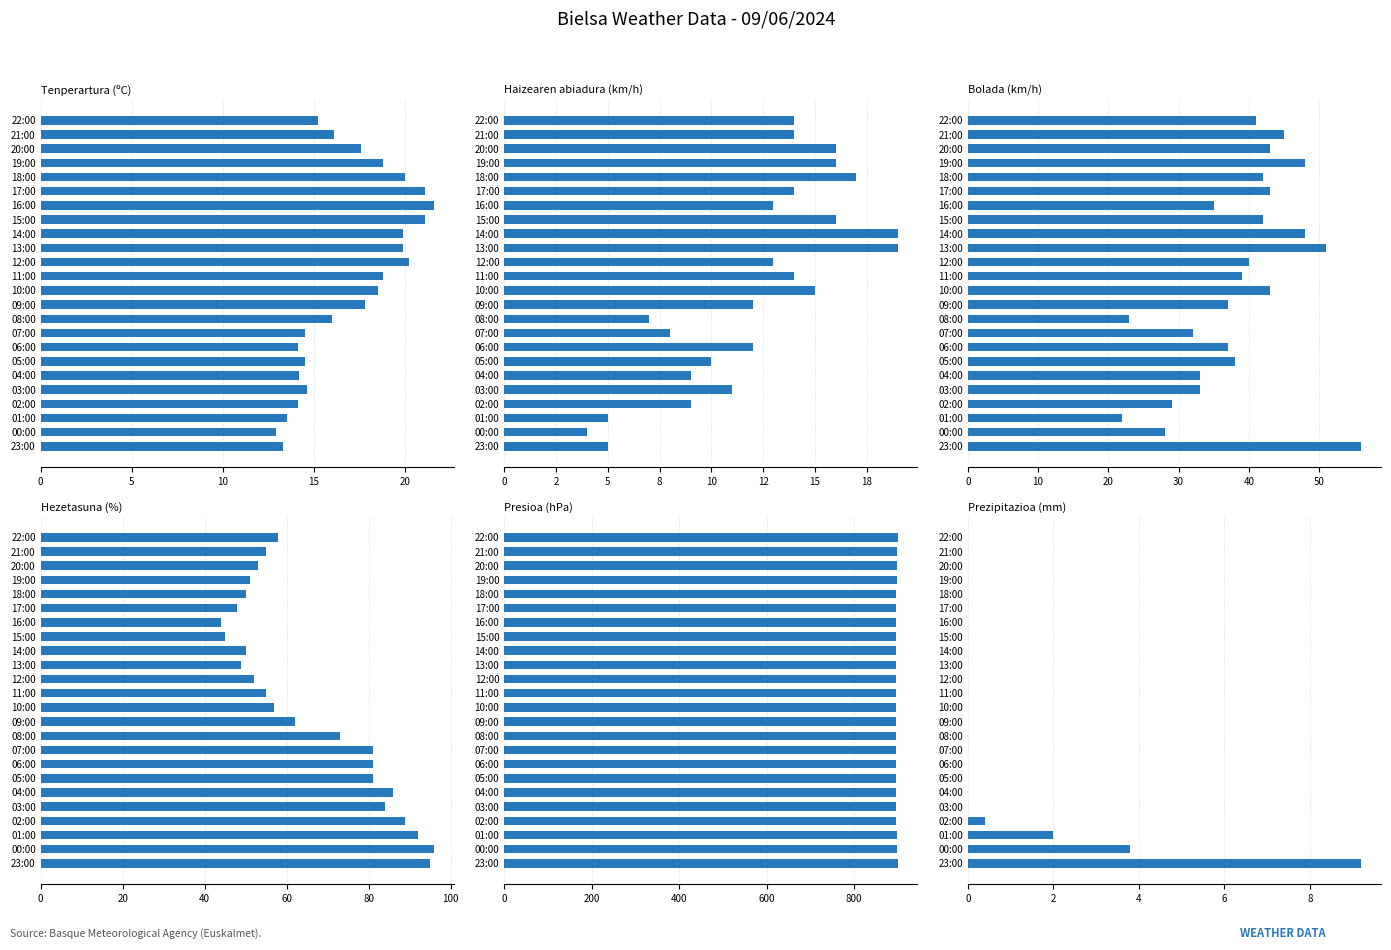

Are the bars horizontal?

Yes